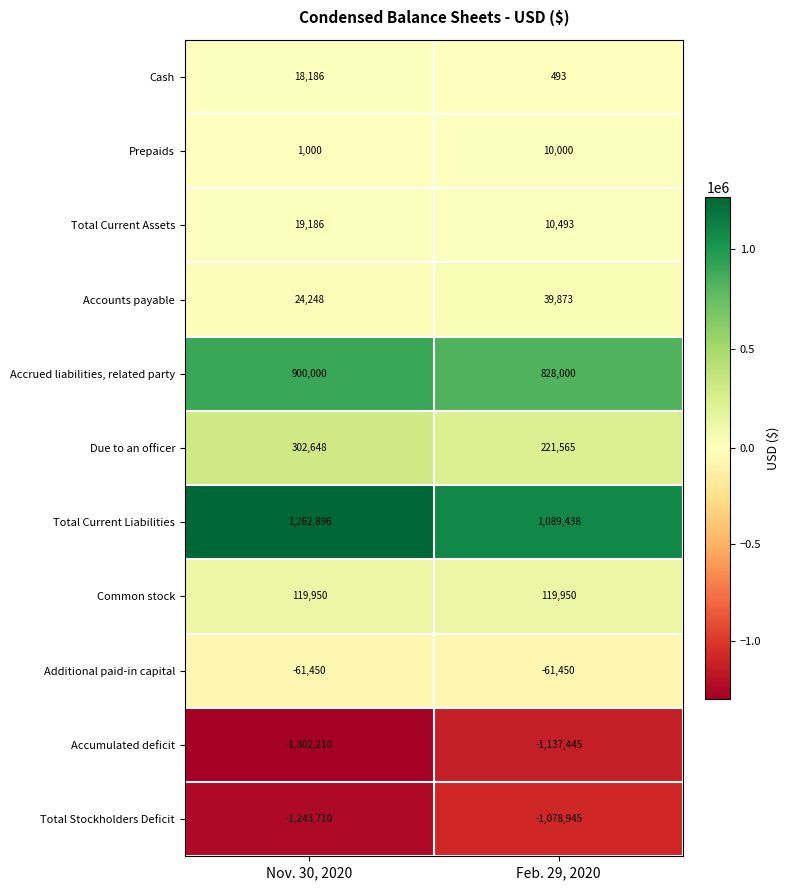

How many series are shown in this chart?

11